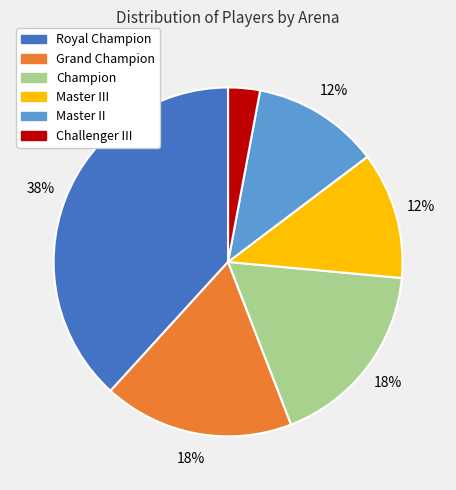

To the nearest percent, what is the average slice percentage?

17%